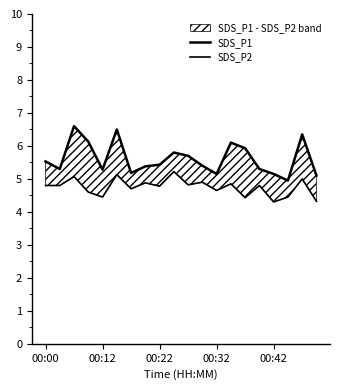

Between 6 and 12, which is larger?

6